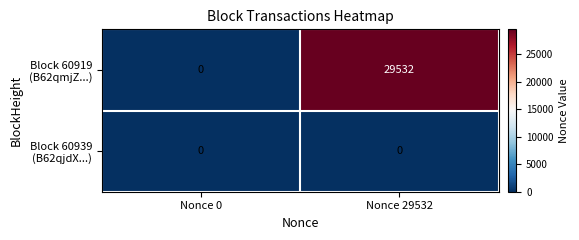

Which category has the highest value across all series?

Nonce 29532